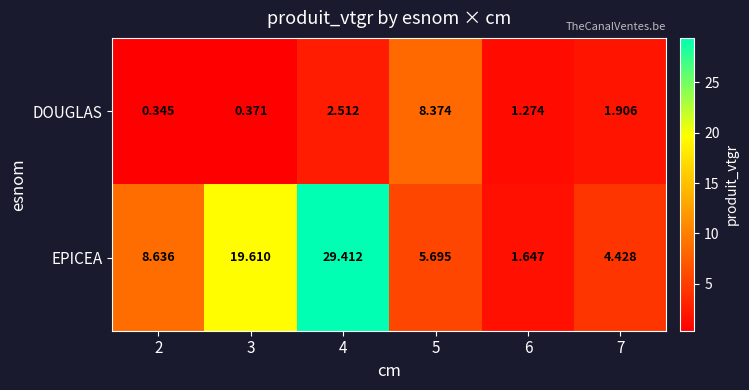

Which series has the largest total across all categories?

EPICEA